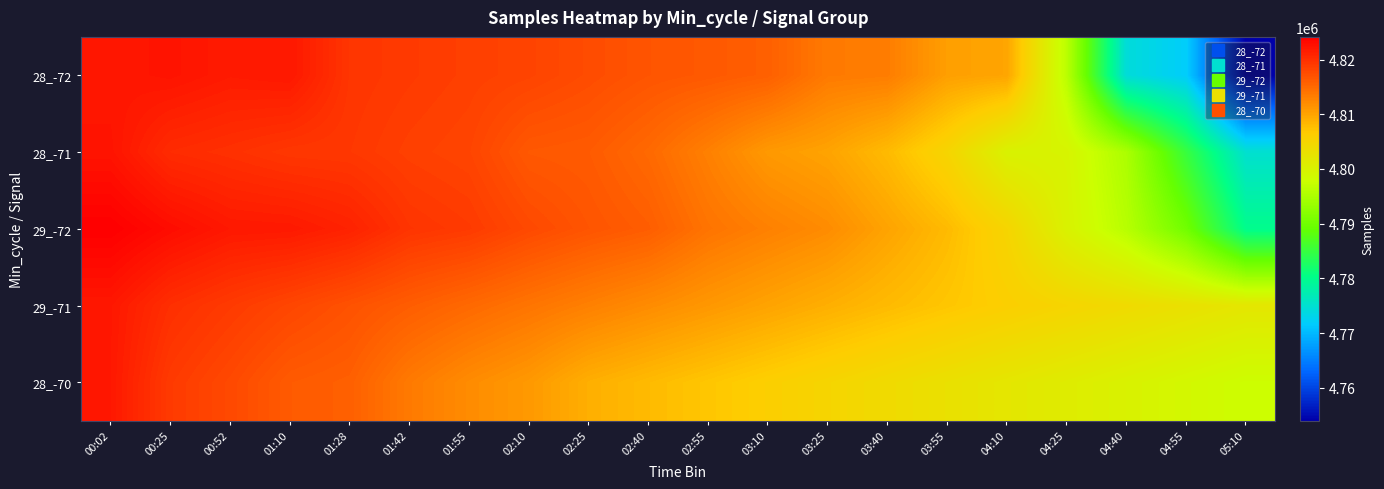

What is the total value across all series at 02:10?

24077230